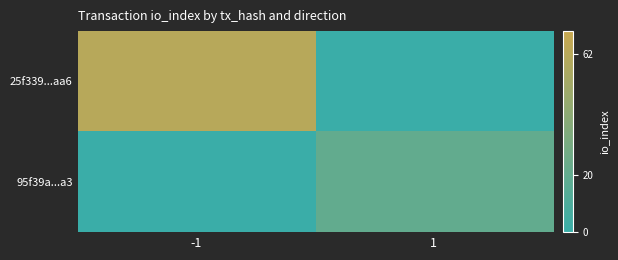

List the series in order of their peak value, lowest first.

25f339...aa6, 95f39a...a3